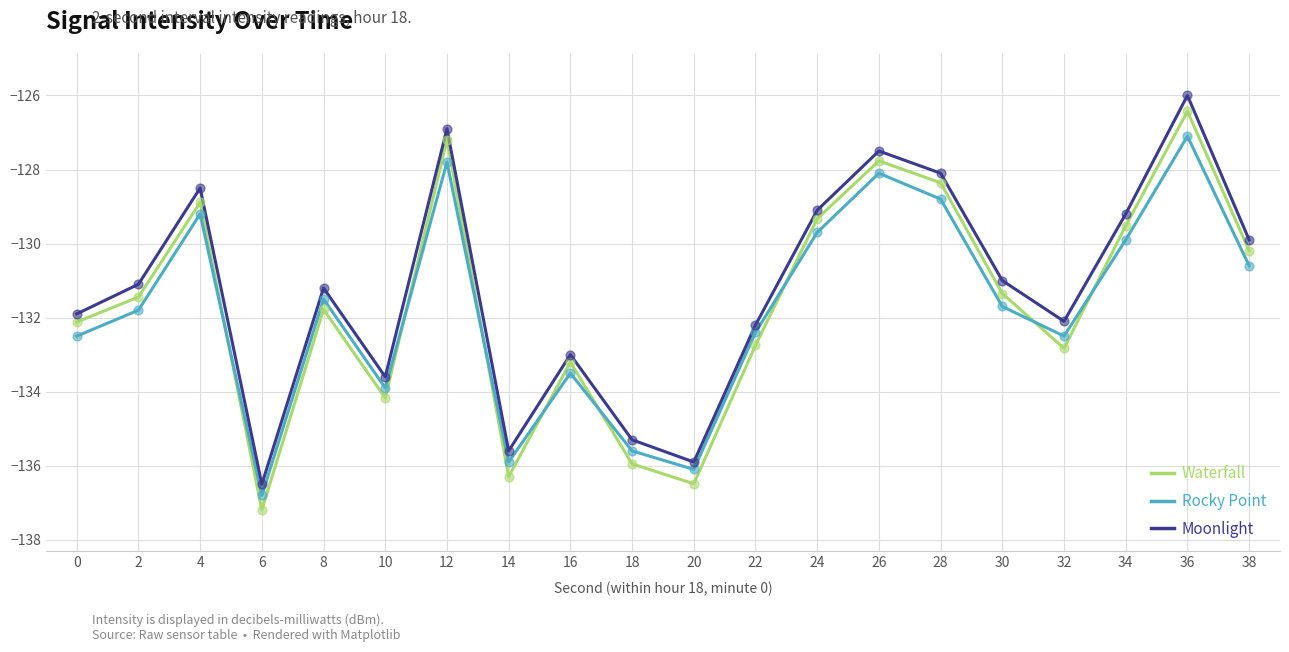

What is the spread (max minus min) of values at 24?

0.6